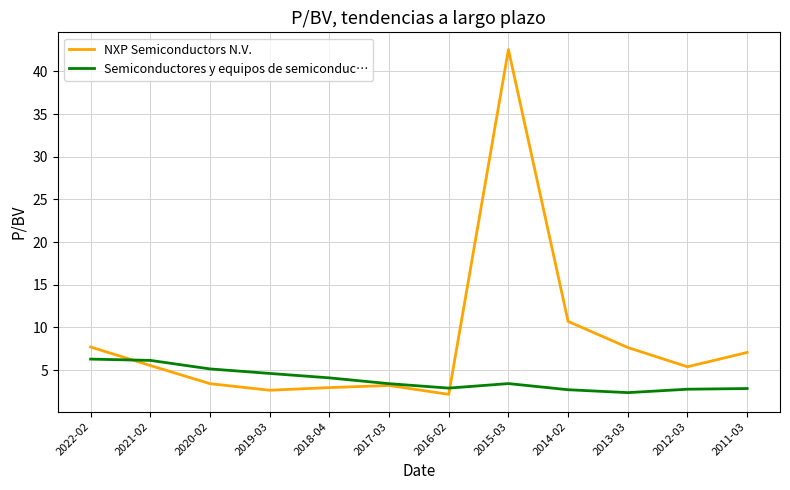

Which series has the widest spread of values?

NXP Semiconductors N.V.